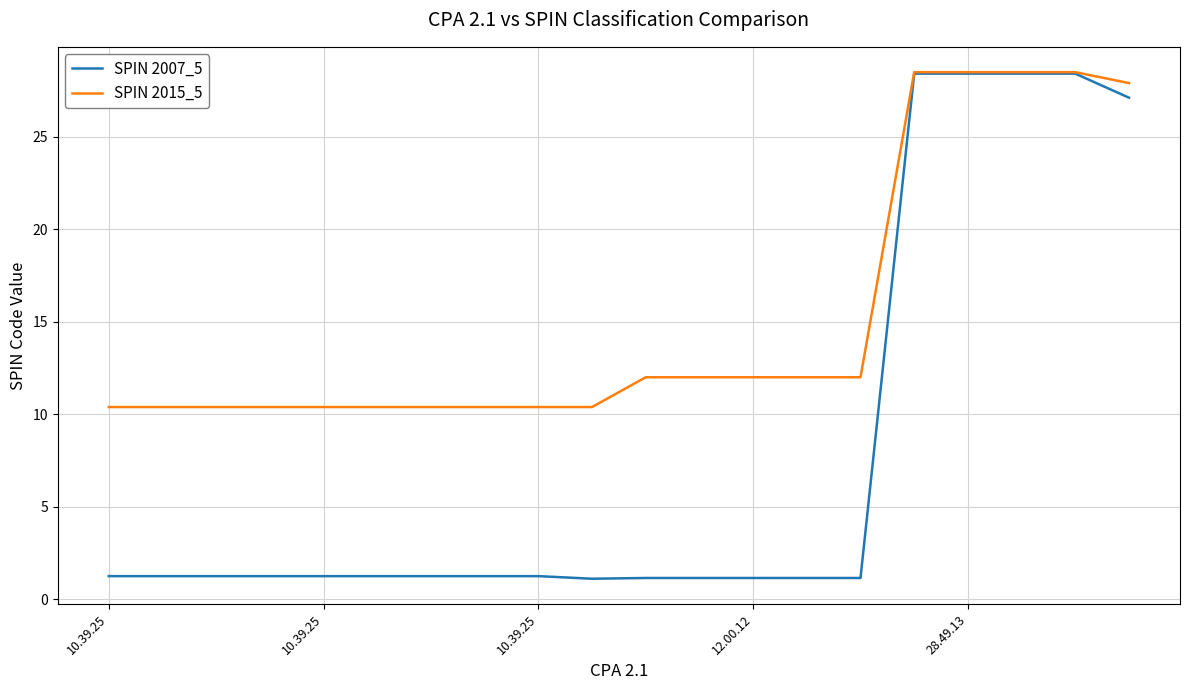

Is this an area chart (filled region under the line)?

No